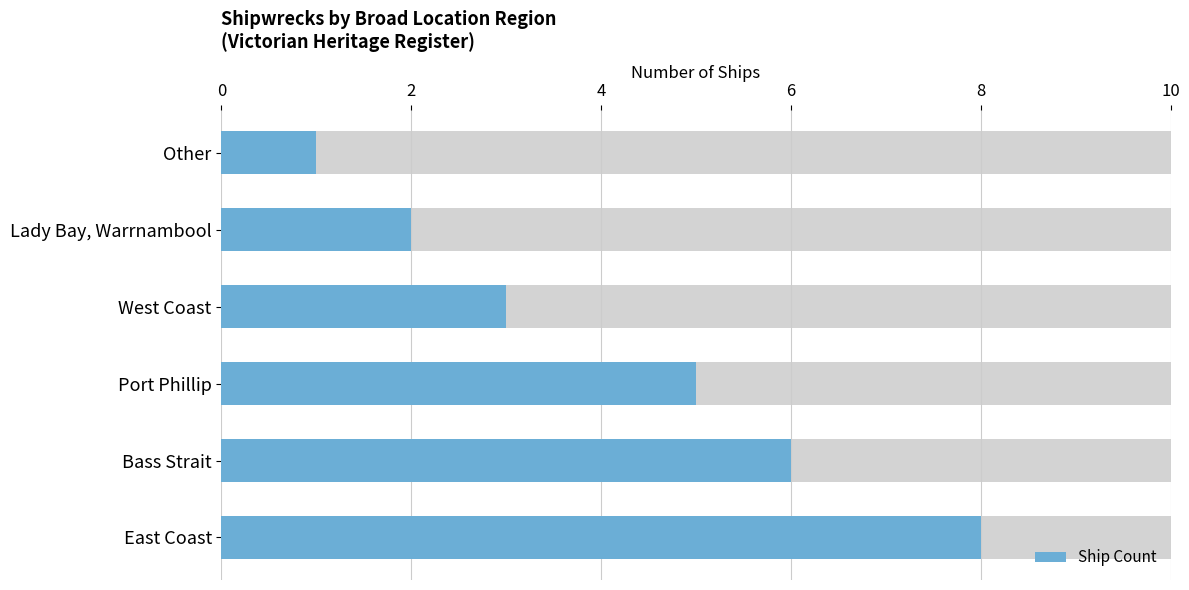

What is the minimum value shown in the chart?

1